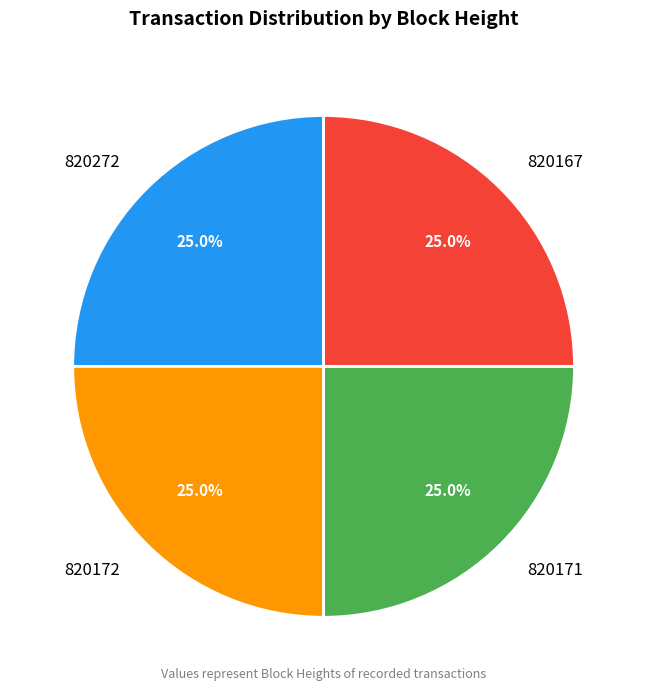

What portion of the pie excludes 820272?

75.0%